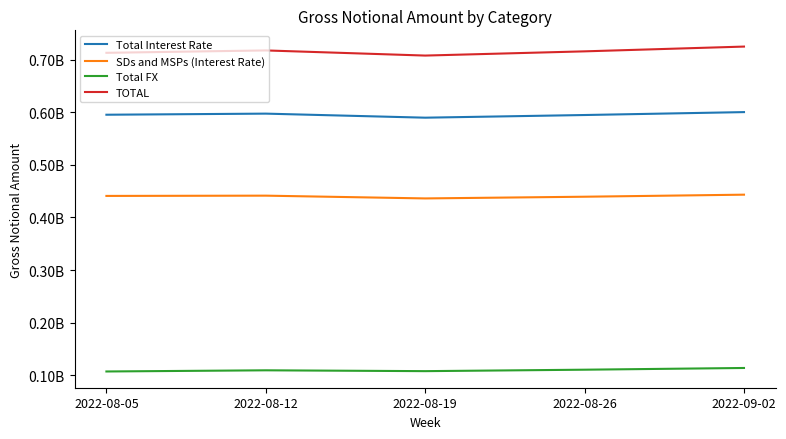

At which label is SDs and MSPs (Interest Rate) closest to 439784896?

2022-08-26